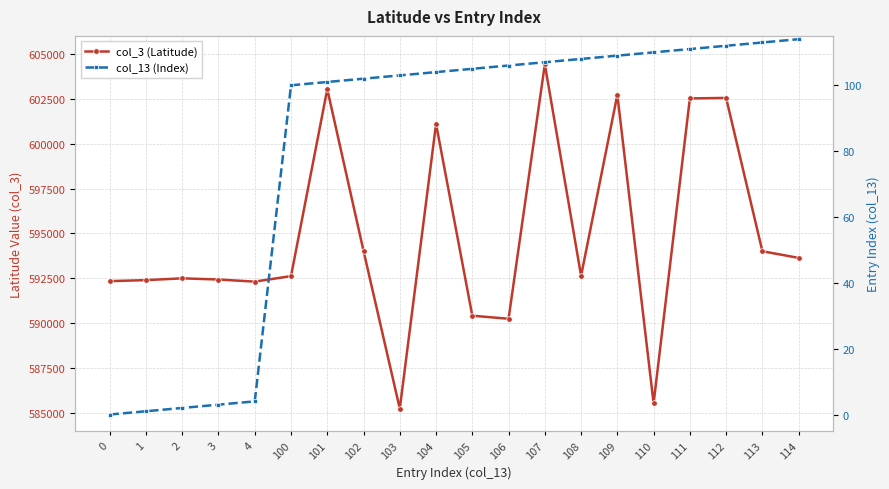

What is the greatest value displayed?

604418